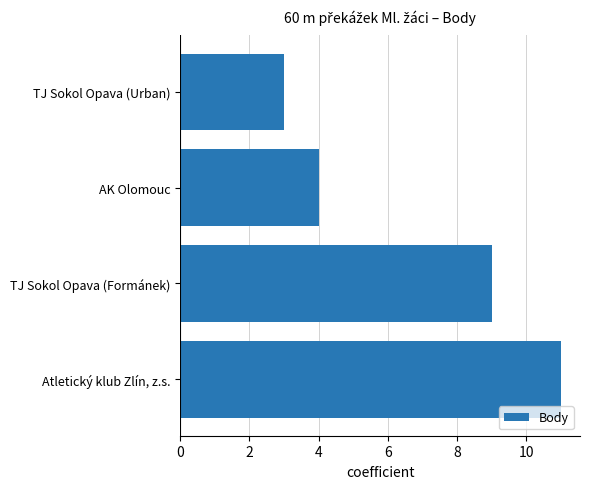

What is the ratio of the value at TJ Sokol Opava (Formánek) to the value at Atletický klub Zlín, z.s.?

0.8